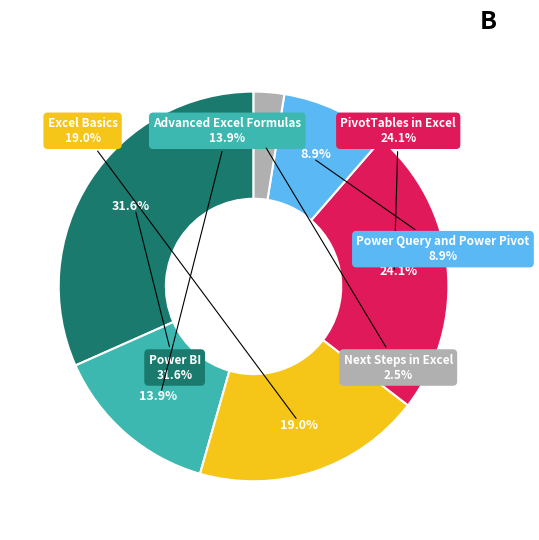

Combined, do Power Query and Power Pivot and PivotTables in Excel account for over 50%?

No